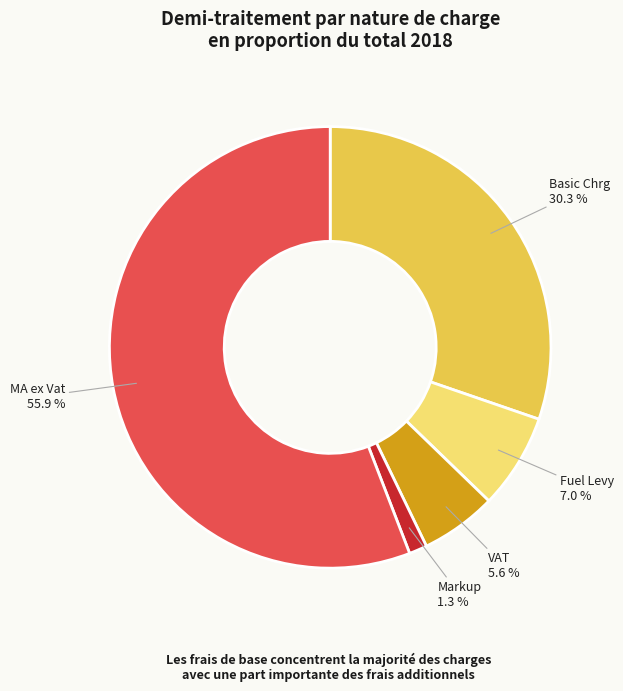

Is Fuel Levy the majority of the pie?

No